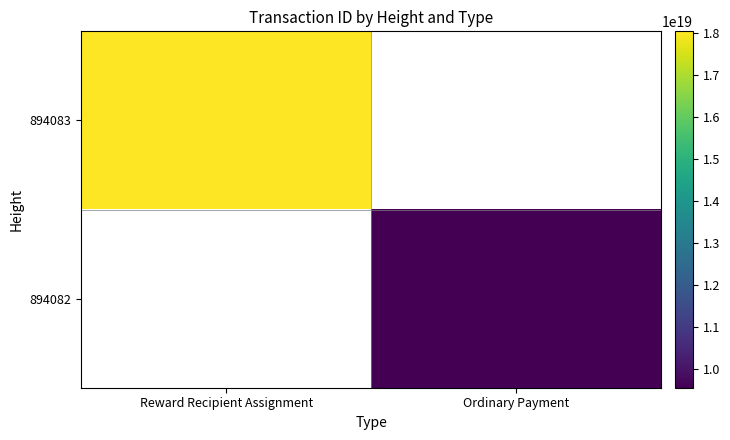

At how many categories does at least one series exceed 11441560412762787840?

1